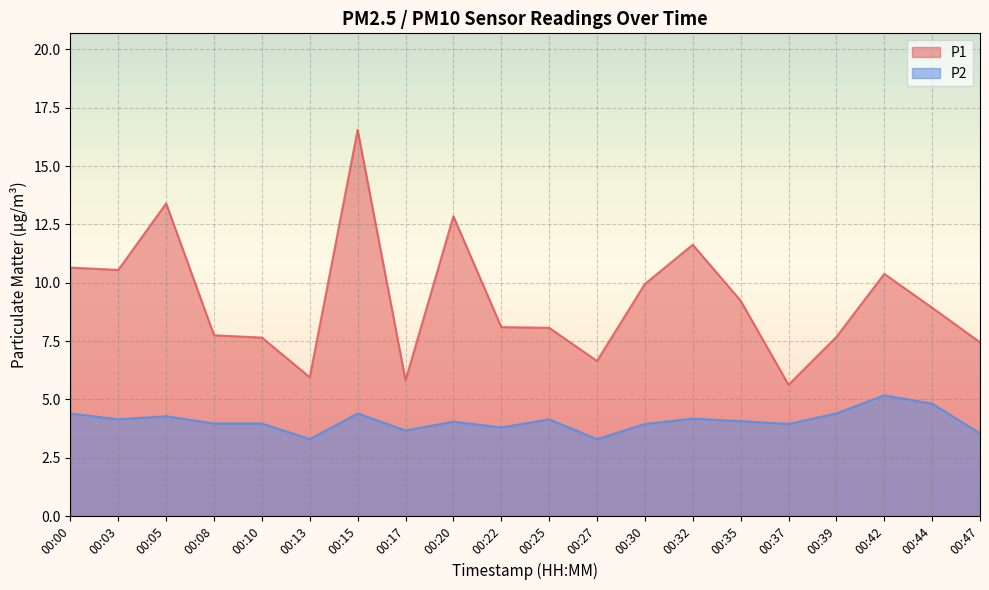

What is the sum of all P2 values?

81.5